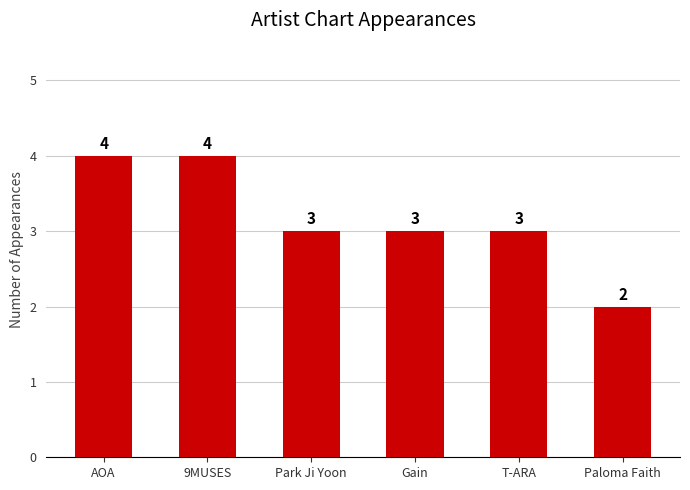

Which label corresponds to the smallest value in the chart?

Paloma Faith